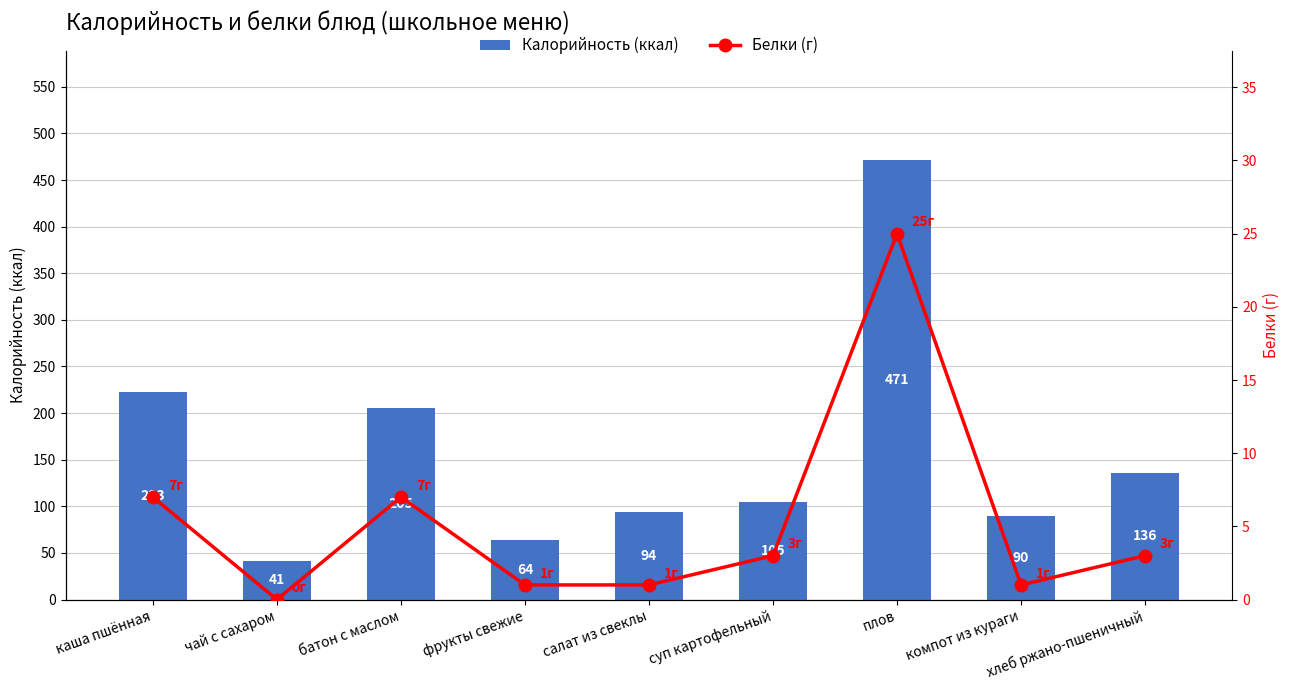

At which label does Калорийность (ккал) first exceed 105?

каша пшённая